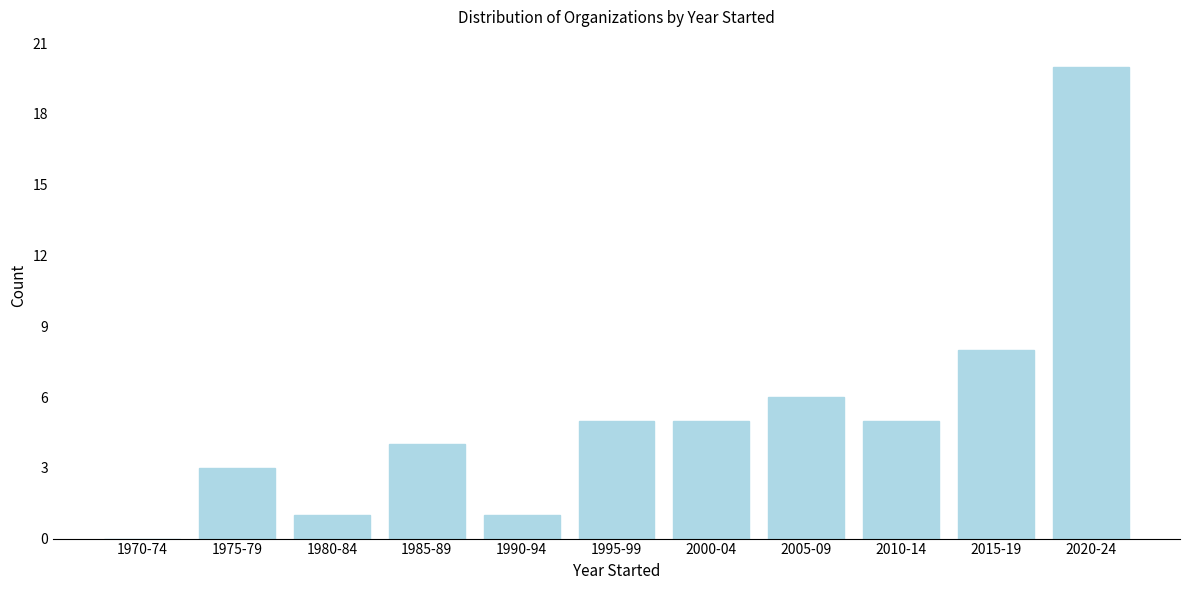

Reading right to left, transcribe all the data shown in this chart.

2020-24=20	2015-19=8	2010-14=5	2005-09=6	2000-04=5	1995-99=5	1990-94=1	1985-89=4	1980-84=1	1975-79=3	1970-74=0